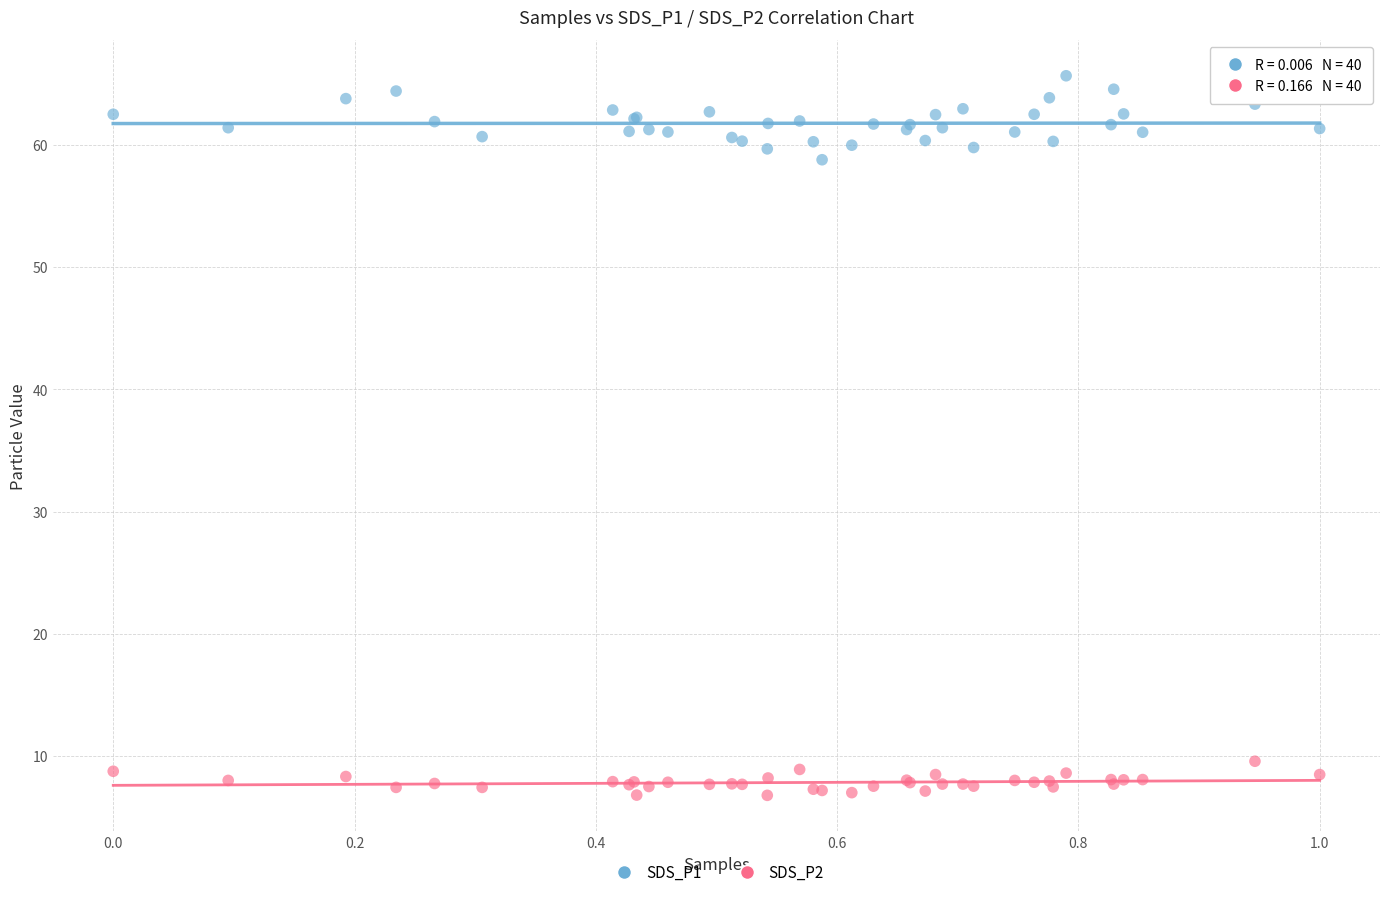

What are all the series names shown in the legend?

SDS_P1, SDS_P2